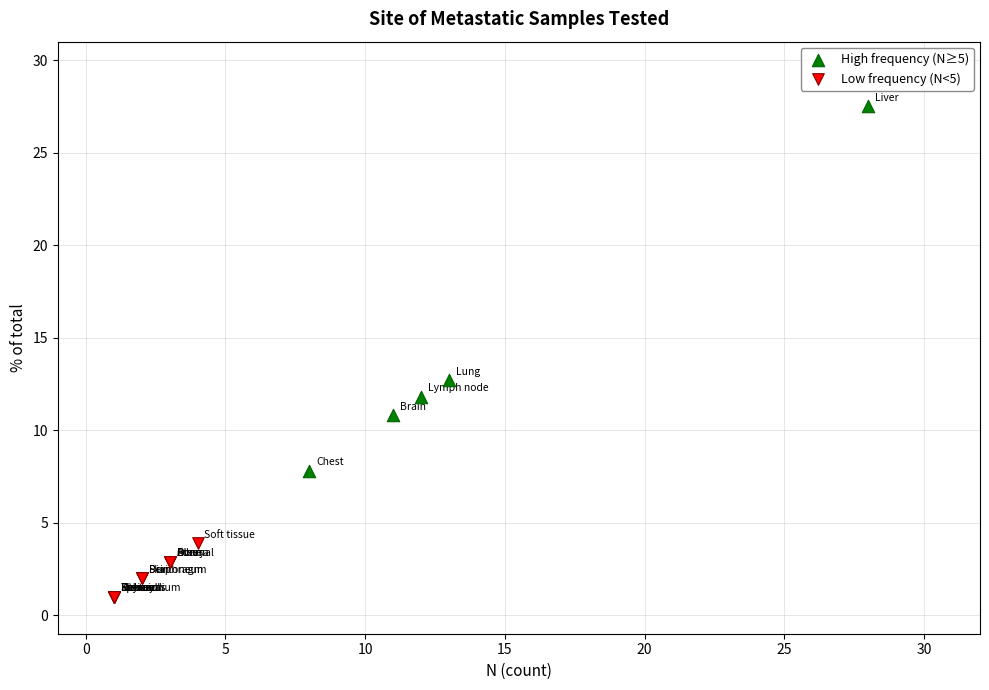

Which series contains the lowest Y value?

Low frequency (N<5)